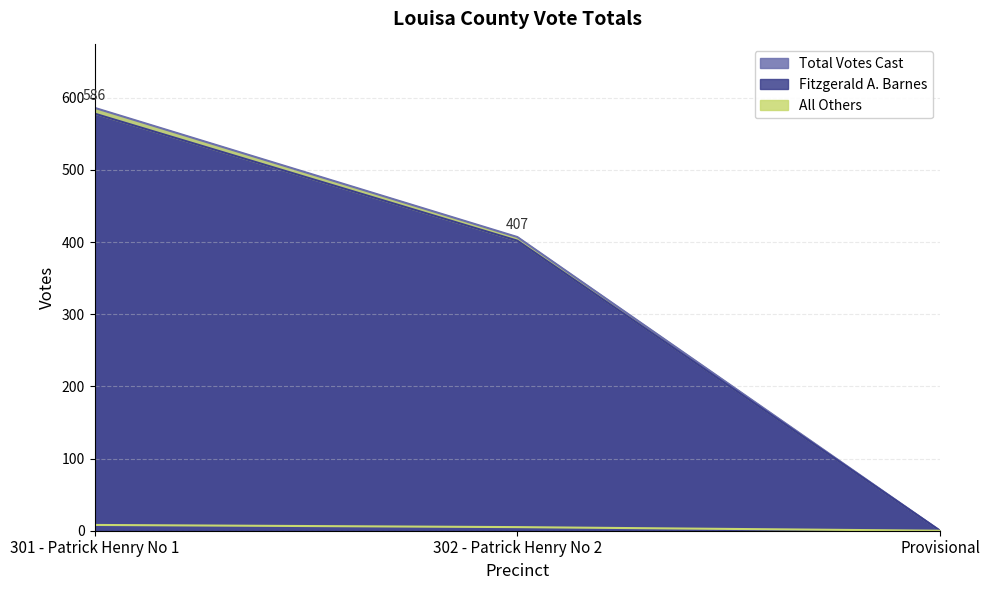

The value of All Others at 302 - Patrick Henry No 2 is 7. True or false?

False